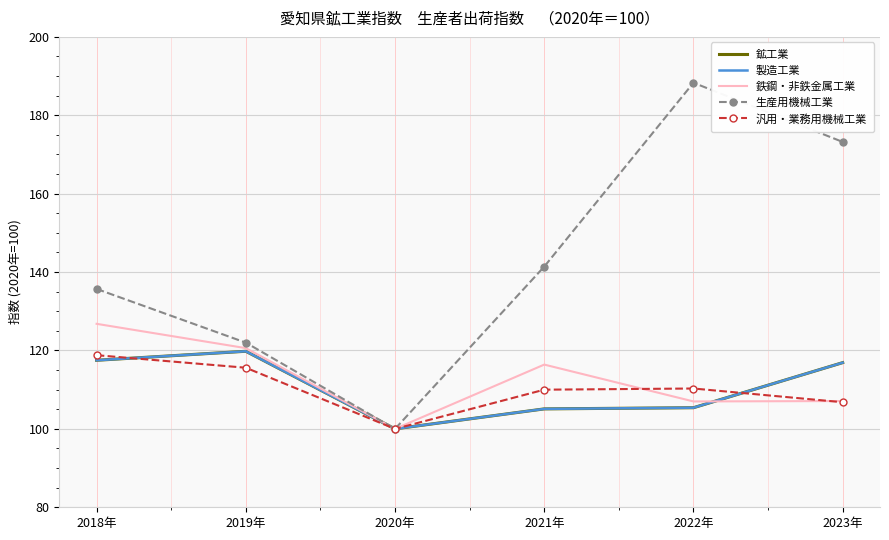

How many lines are shown in the chart?

5